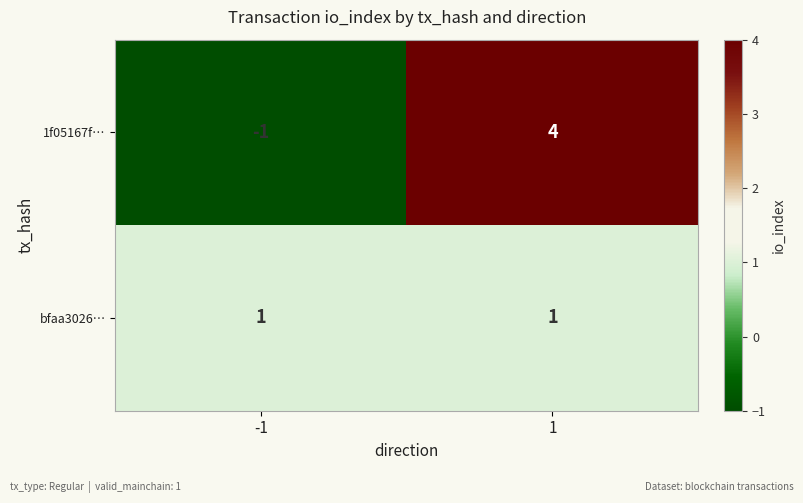

Reading left to right, list all the values displayed in this chart.

1f05167f…: -1	4
bfaa3026…: 1	1